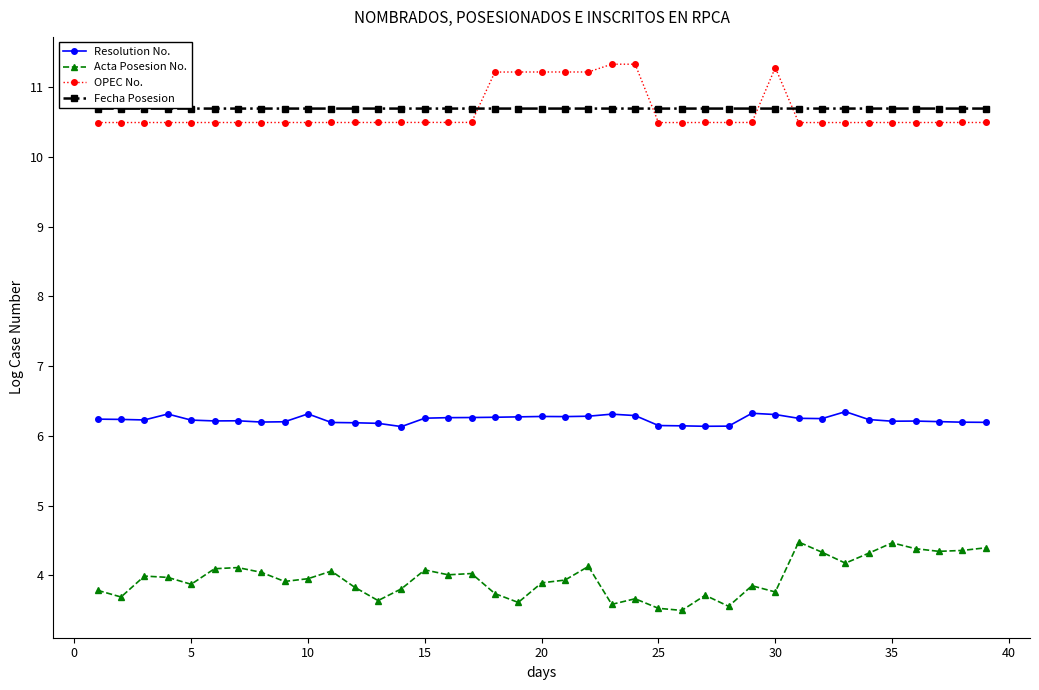

Rank the series by their maximum value, from highest to lowest.

OPEC No., Fecha Posesion, Resolution No., Acta Posesion No.